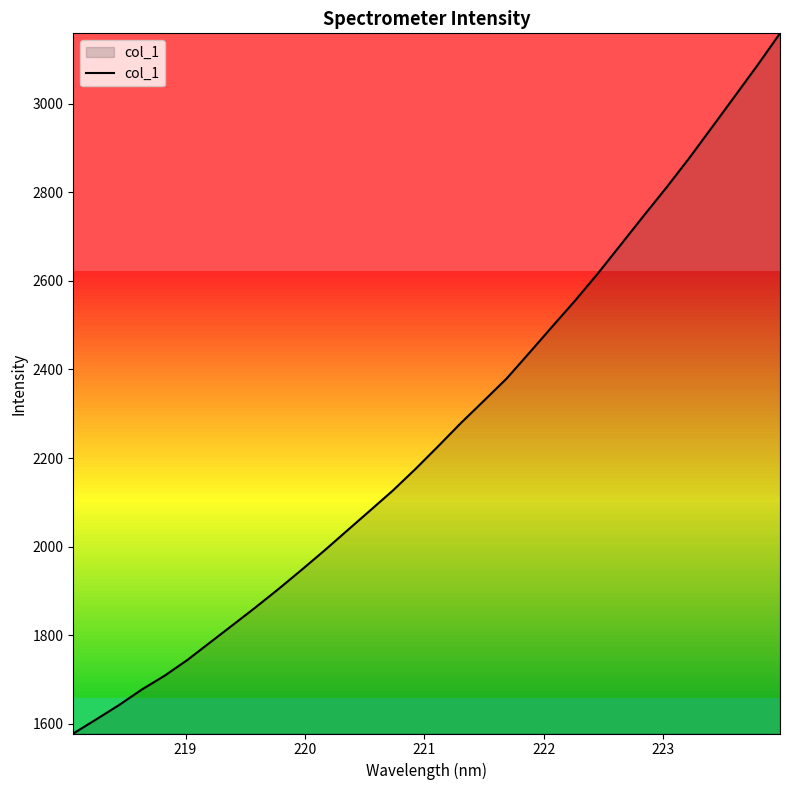

What is the minimum value shown in the chart?

1578.3